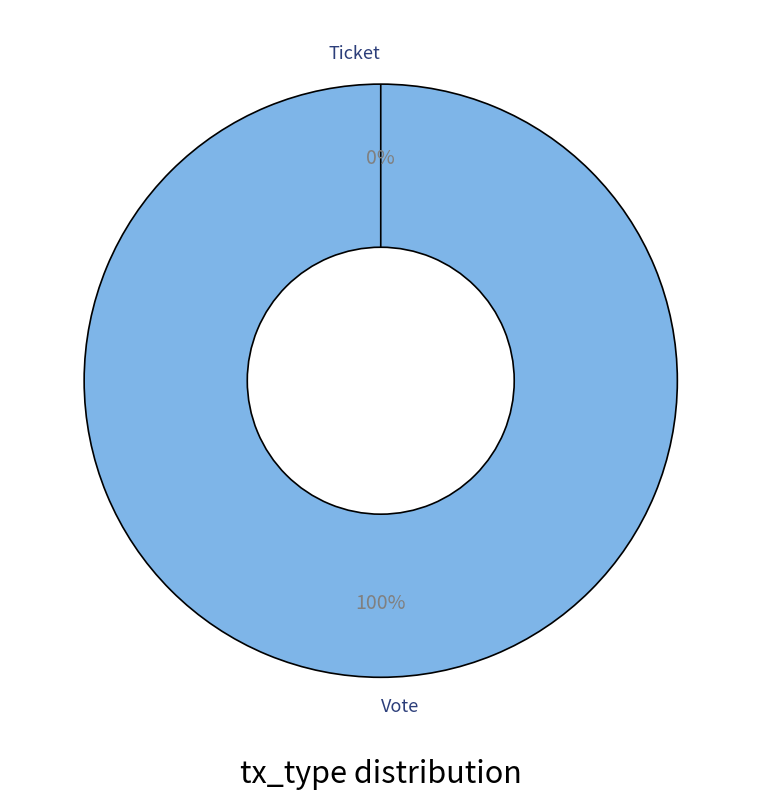

The Ticket slice represents 0% of the pie. True or false?

True